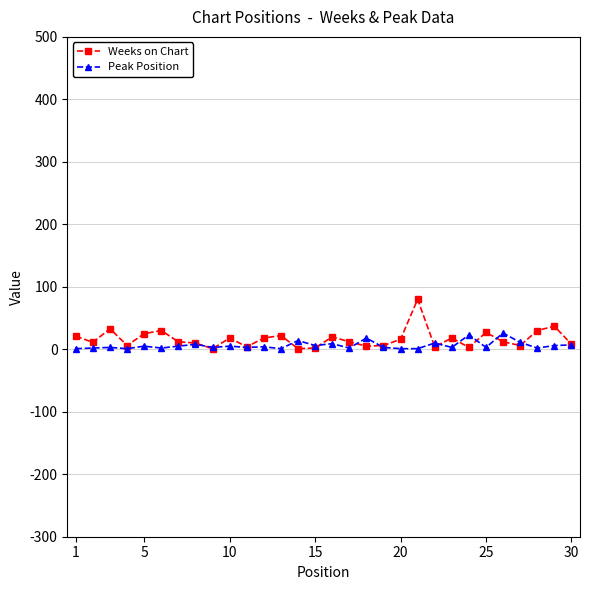

Which series has the largest range (max minus min)?

Weeks on Chart